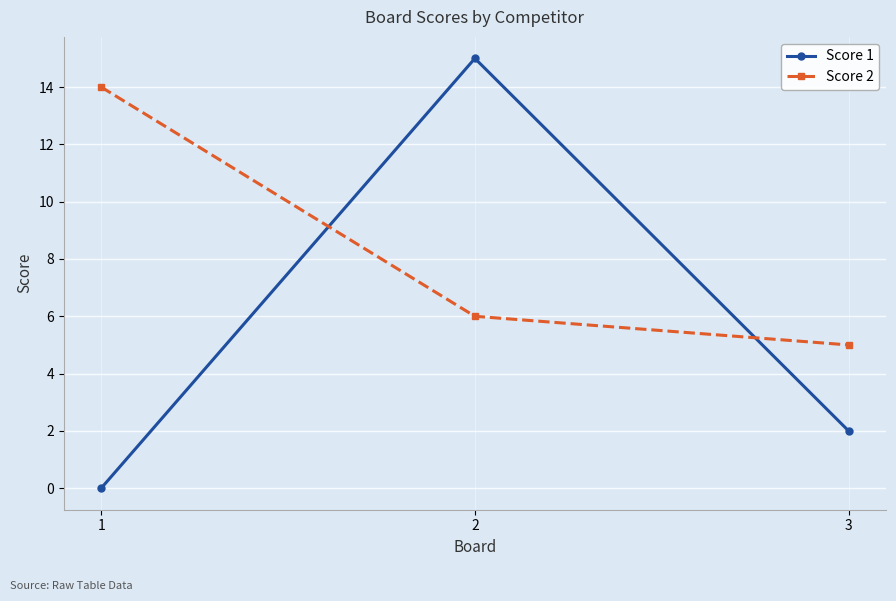

Is it true that Score 1 equals 1 at 3?

False